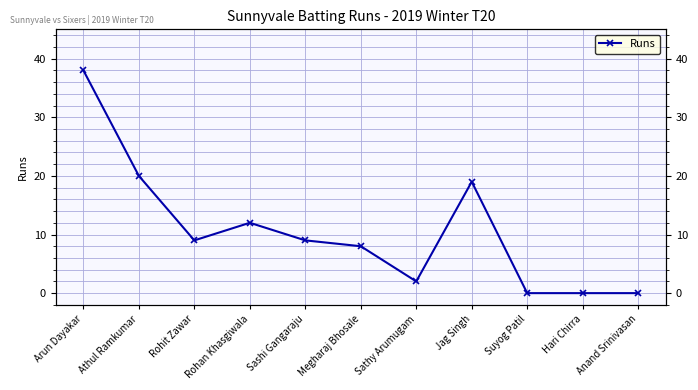

Which has a higher value, Jag Singh or Rohit Zawar?

Jag Singh